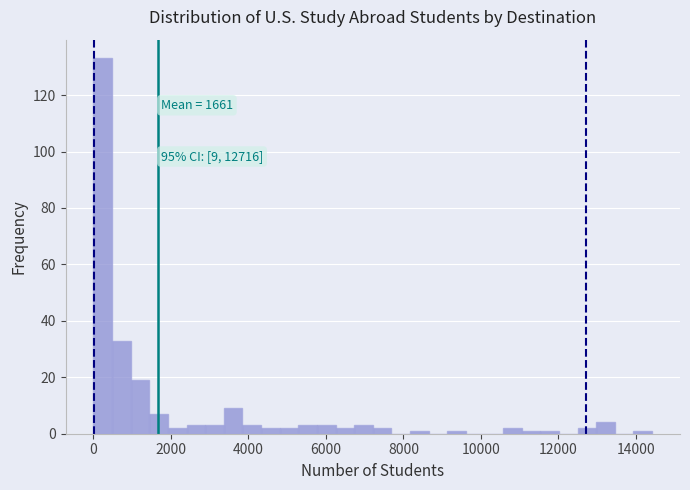

Read against the x-axis, roughly where is the centre of the tallest bar?

200